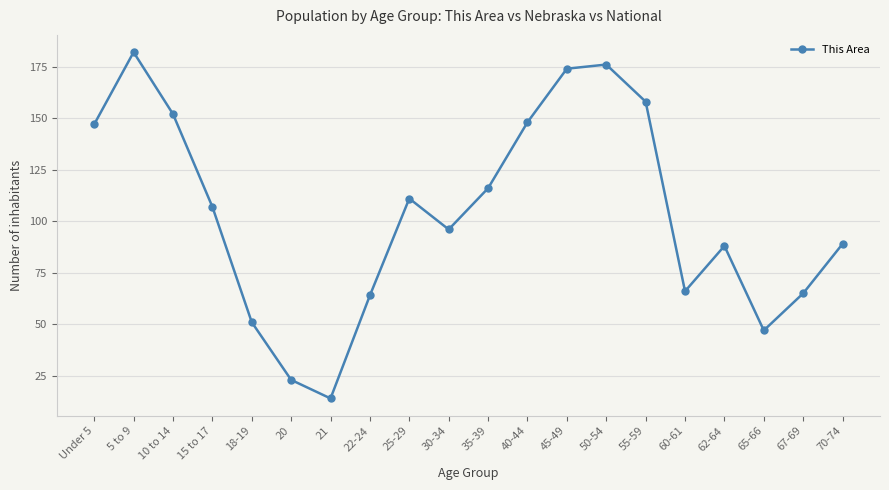

What is the label of the 1st point from the left?

Under 5